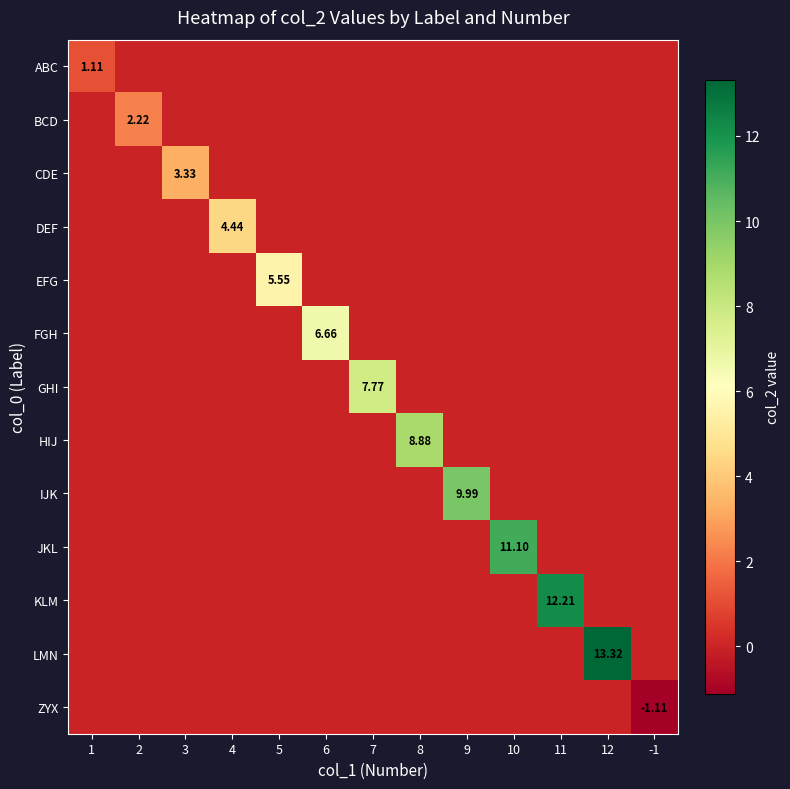

What is the difference between the maximum and minimum values in the ZYX series?

1.1